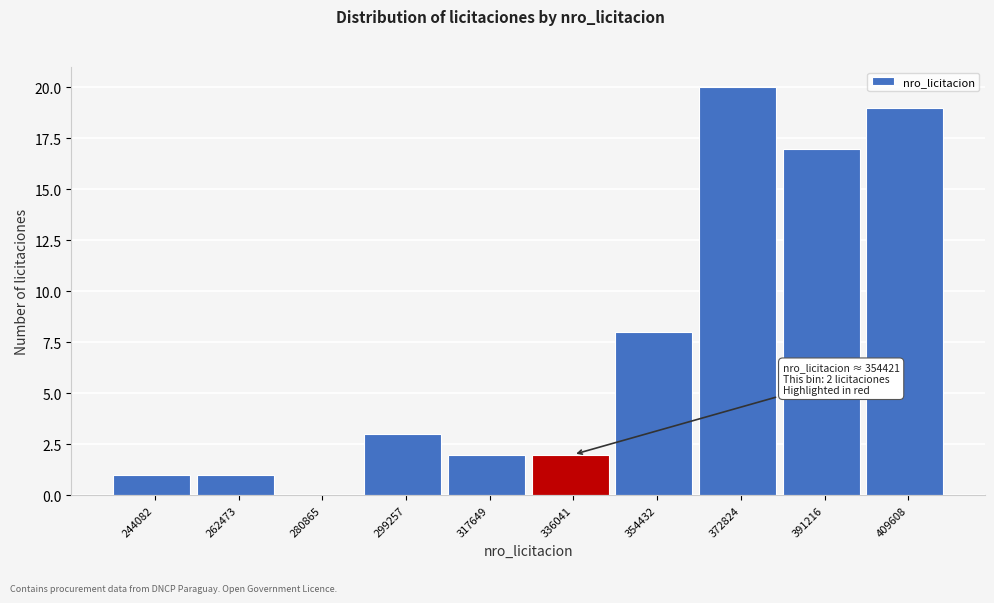

Reading left to right, extract all data points from this chart.

244082=1	262473=1	280865=0	299257=3	317649=2	336041=2	354432=8	372824=20	391216=17	409608=19